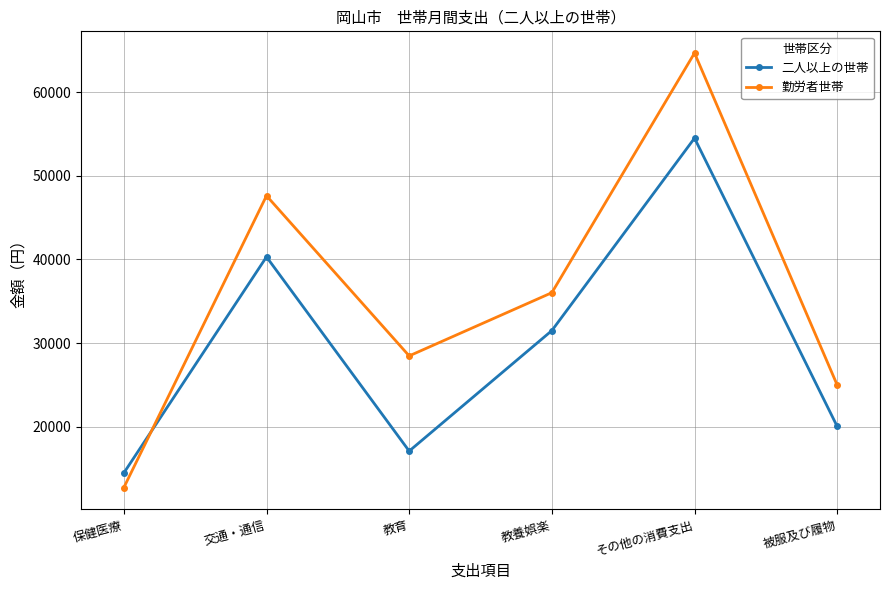

How many interior local valleys does the 二人以上の世帯 series have?

1